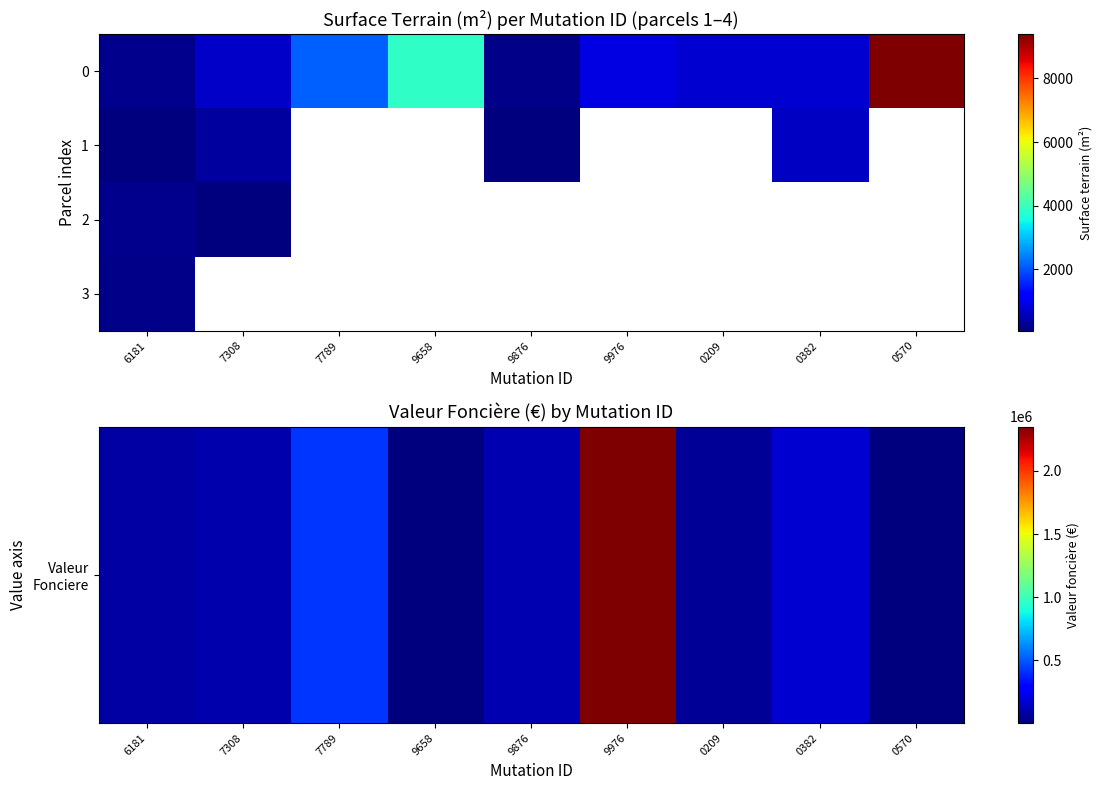

Which series has the widest spread of values?

Valeur Fonciere